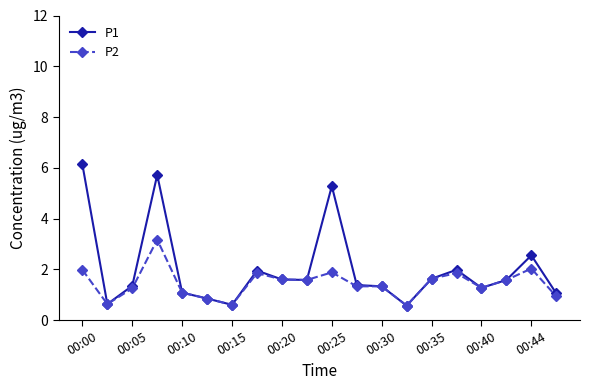

What is the maximum value for P1?

6.1